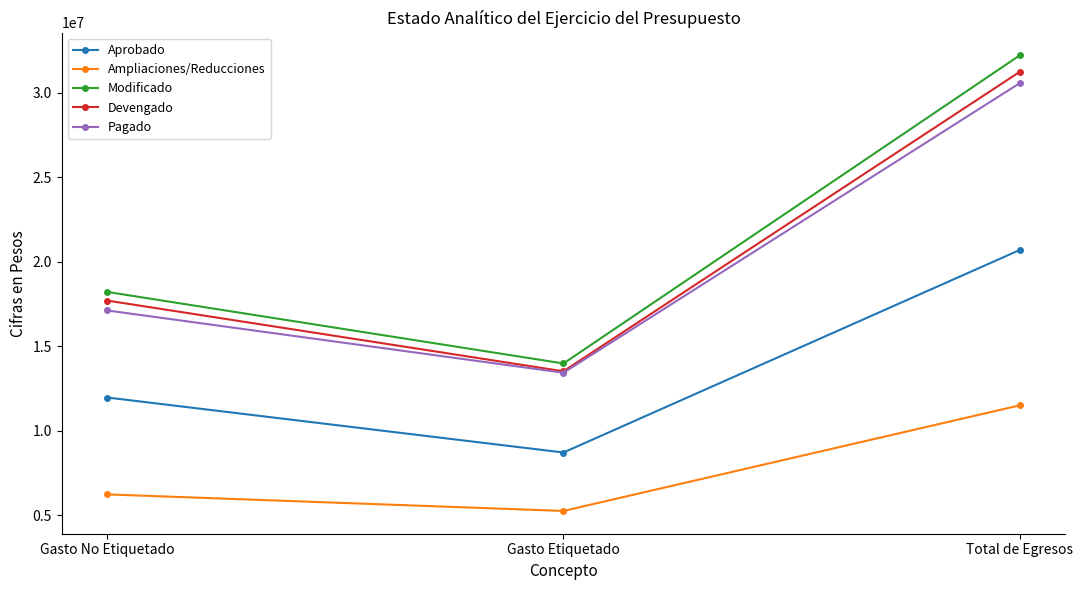

At which category is the sum across all series the highest?

Total de Egresos